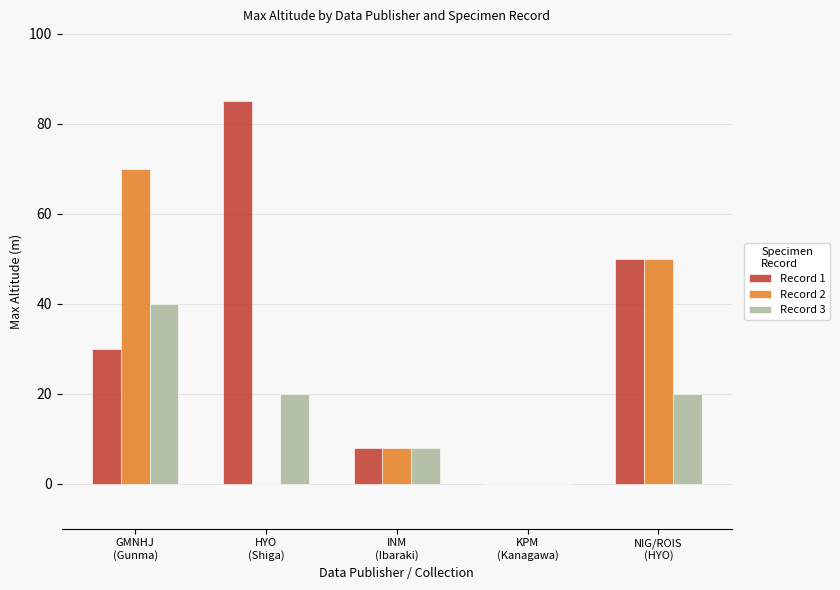

Which series has the largest total across all categories?

Record 1